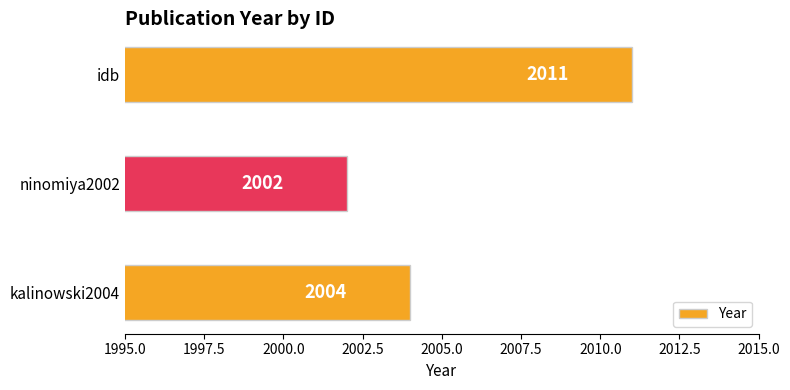

How many values are below 2004?

1